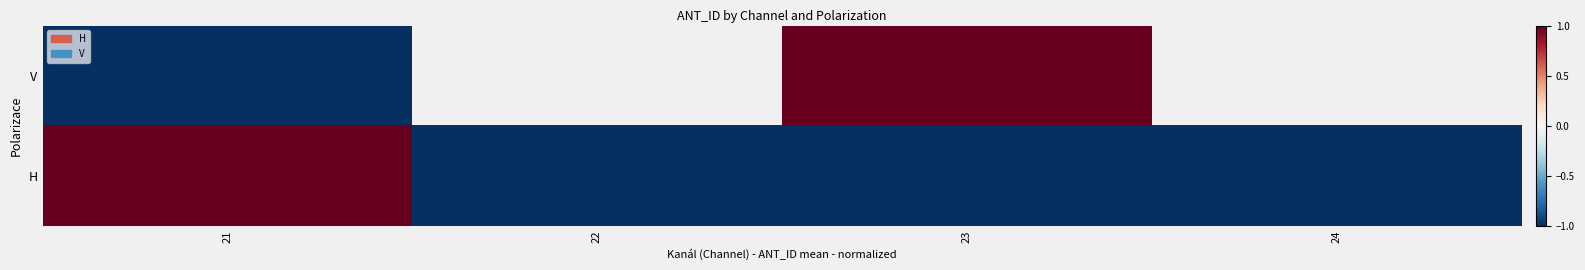

How many positive values does the V series have?

1